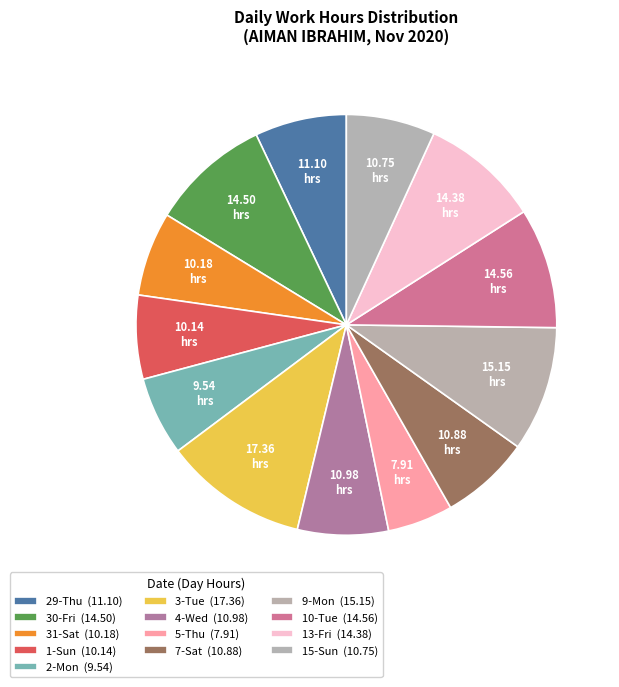

To the nearest percent, what portion does 29-Thu represent?

7%